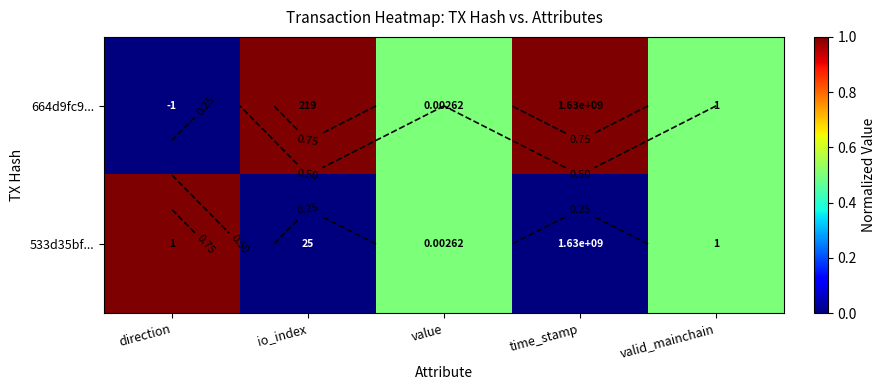

How many data points does each series have?

5